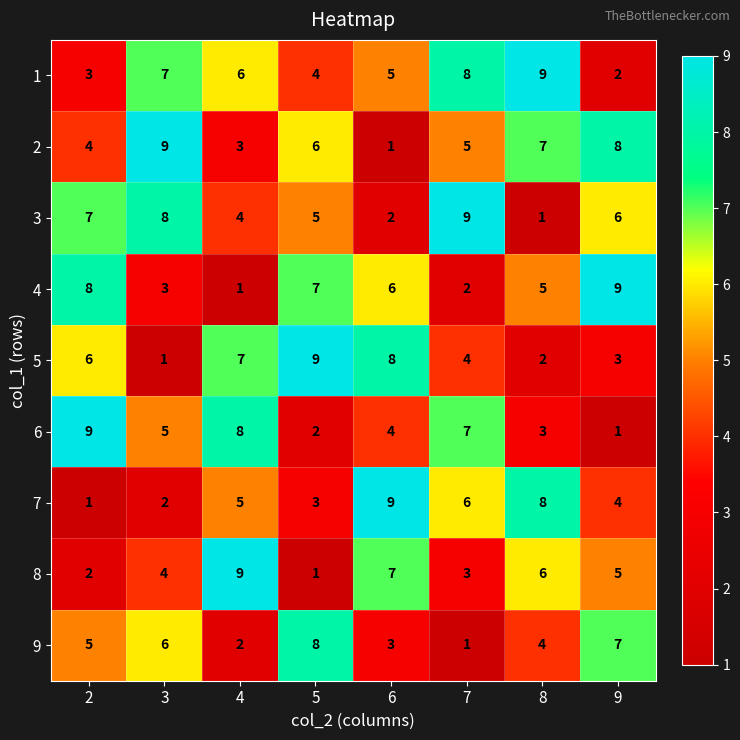

True or false: 4 has a value of 7 at 8.

False